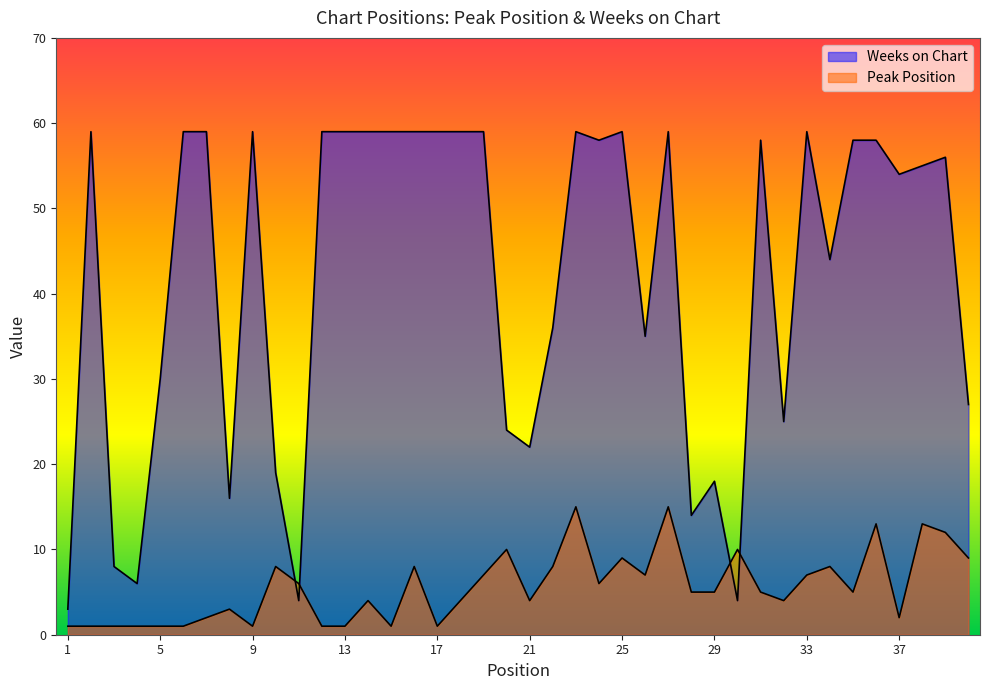

After their last crossing, which series has the higher values: Peak Position or Weeks on Chart?

Weeks on Chart